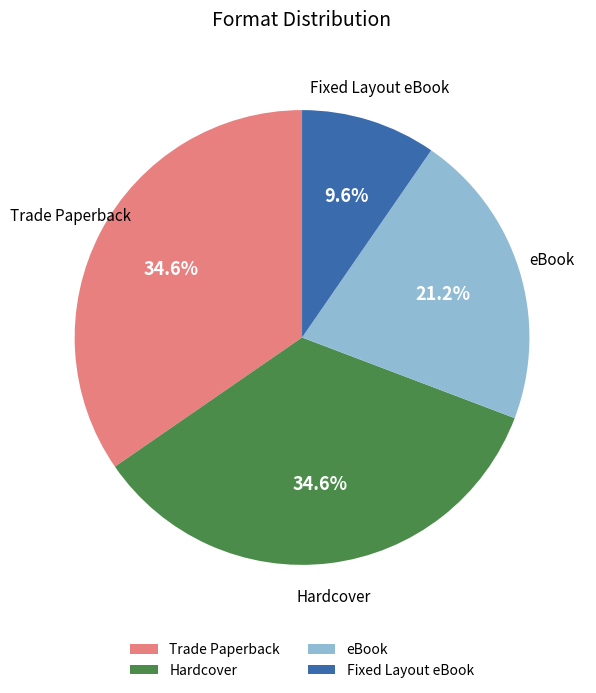

How many segments does this pie chart have?

4